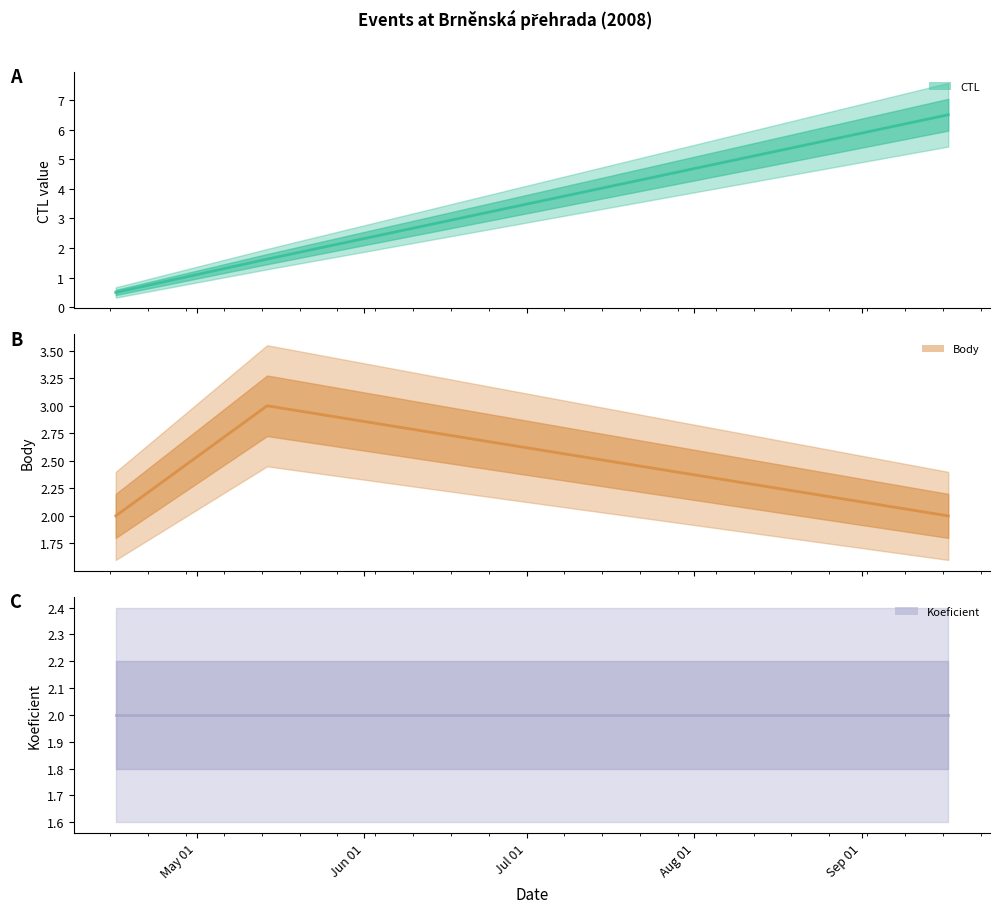

Rank the series by their average value, from lowest to highest.

Koeficient (line), Body (line), CTL (line)